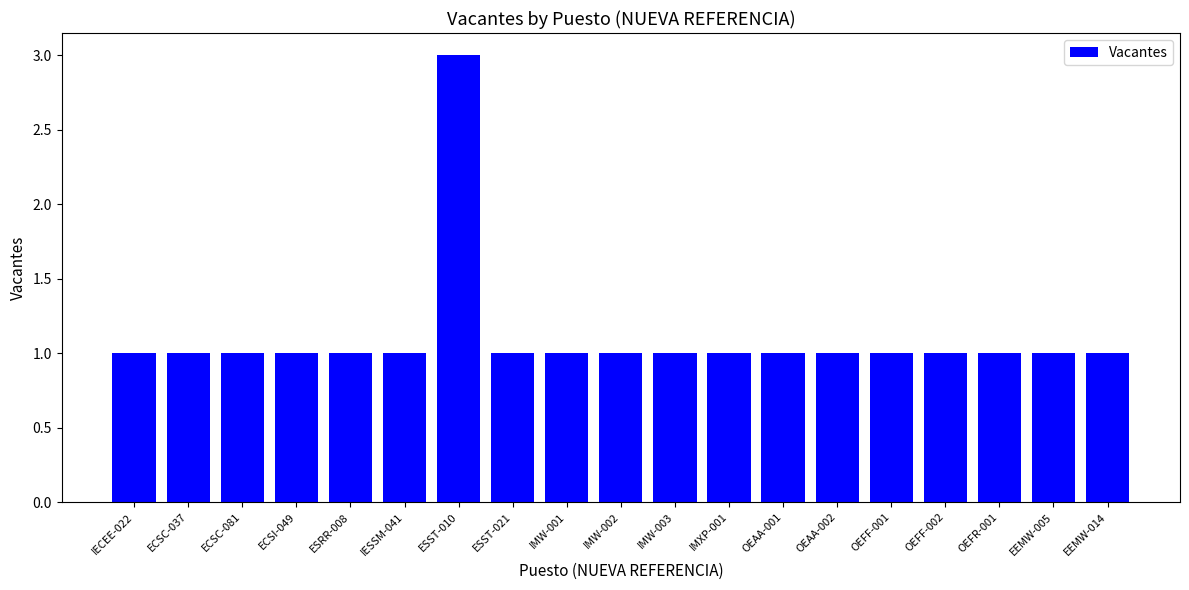

What is the ratio of the value at ECSC-081 to the value at OEAA-002?

1.0